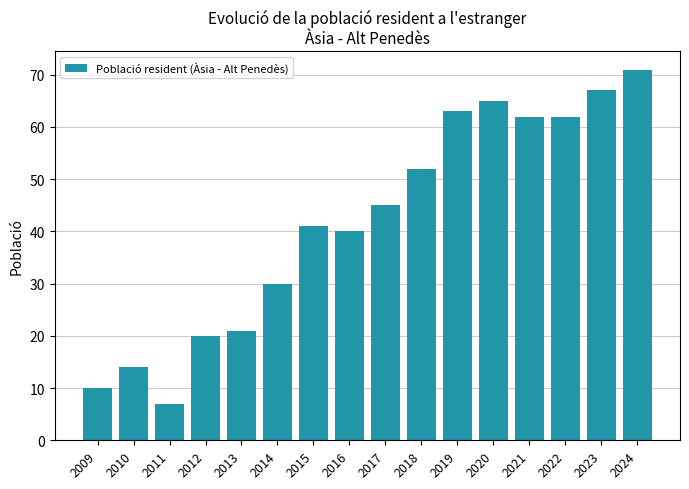

What is the difference between the values at 2023 and 2014?

37